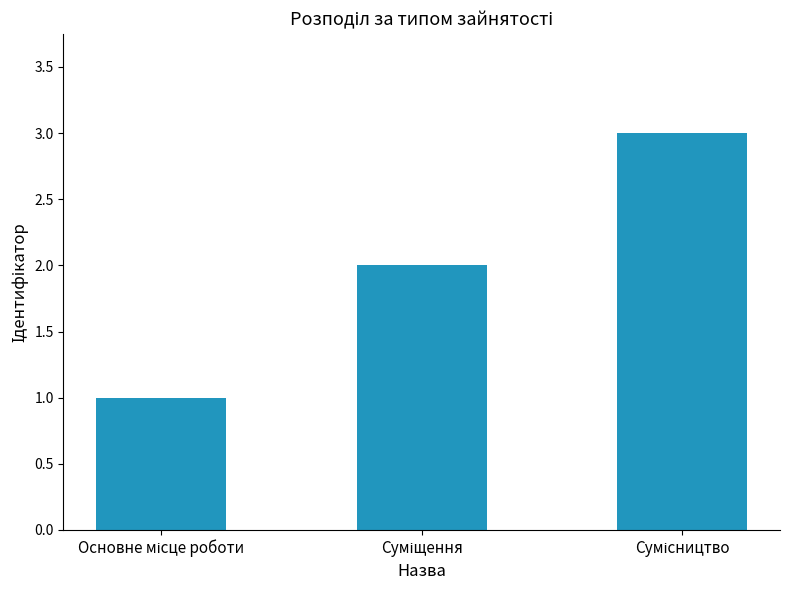

Does the chart contain stacked bars?

No